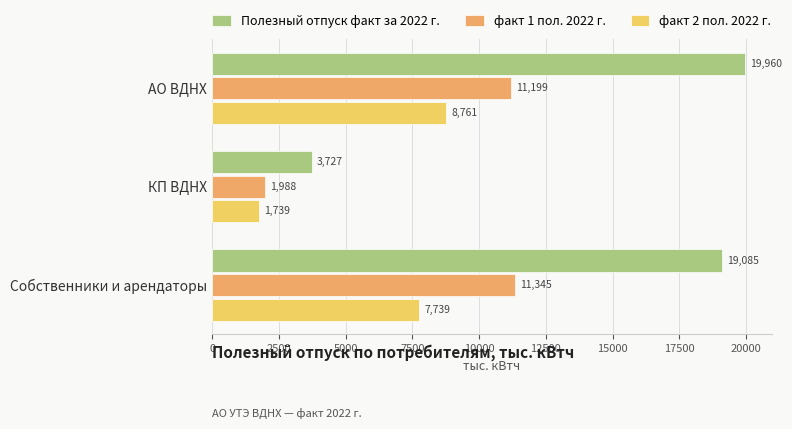

Is the value of факт 2 пол. 2022 г. at КП ВДНХ greater than the value of Полезный отпуск факт за 2022 г. at АО ВДНХ?

No